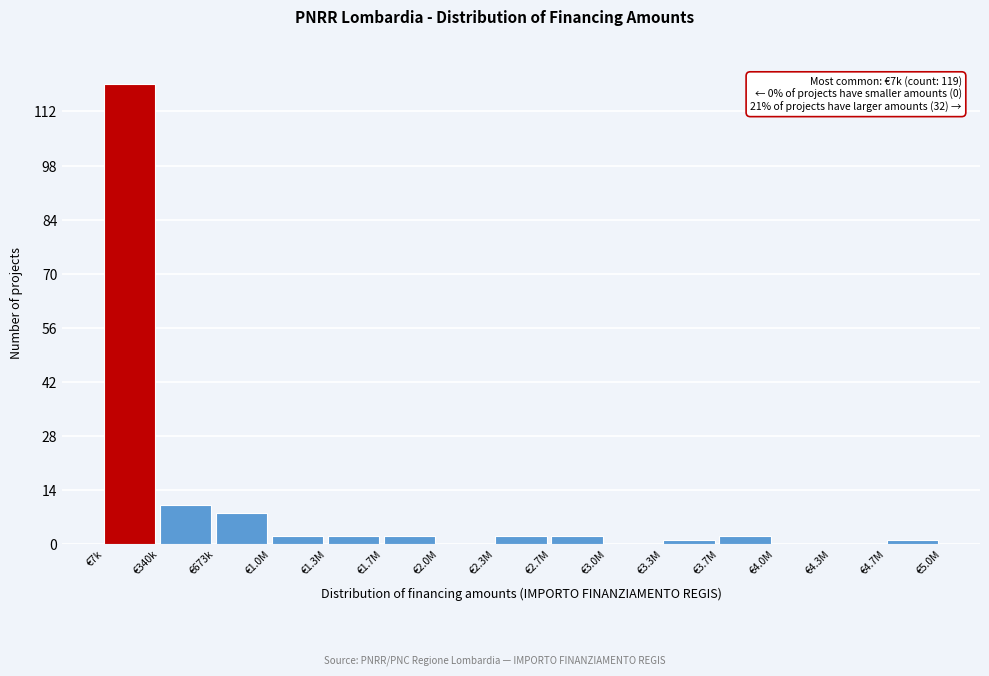

Reading left to right, transcribe all the data shown in this chart.

€7k=119	€340k=10	€673k=8	€1.0M=2	€1.3M=2	€1.7M=2	€2.0M=0	€2.3M=2	€2.7M=2	€3.0M=0	€3.3M=1	€3.7M=2	€4.0M=0	€4.3M=0	€4.7M=1